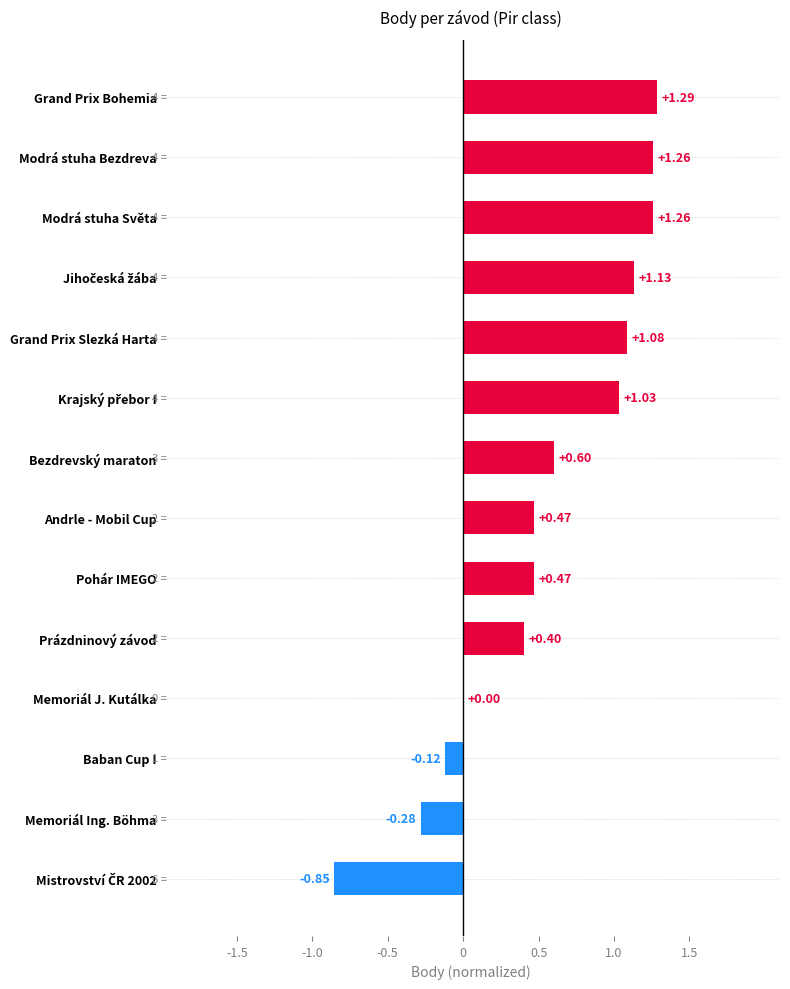

Which category has the highest value across all series?

Grand Prix Bohemia